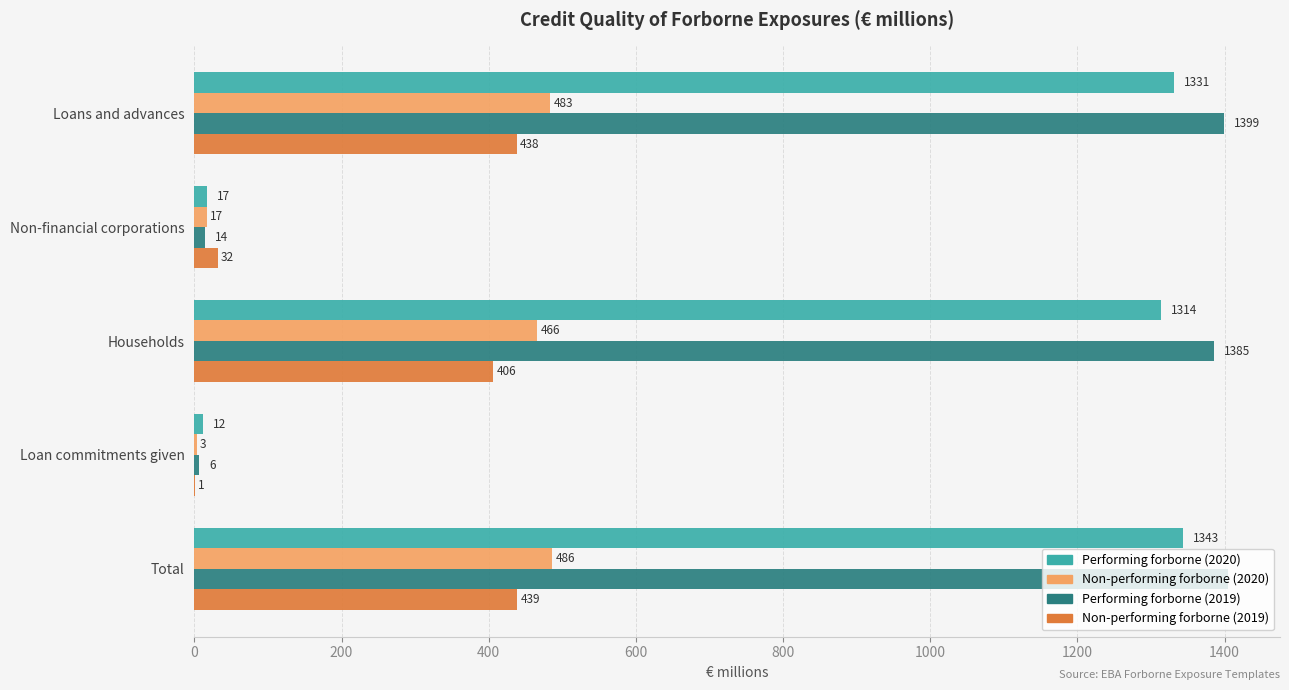

What is the maximum value shown in the chart?

1405